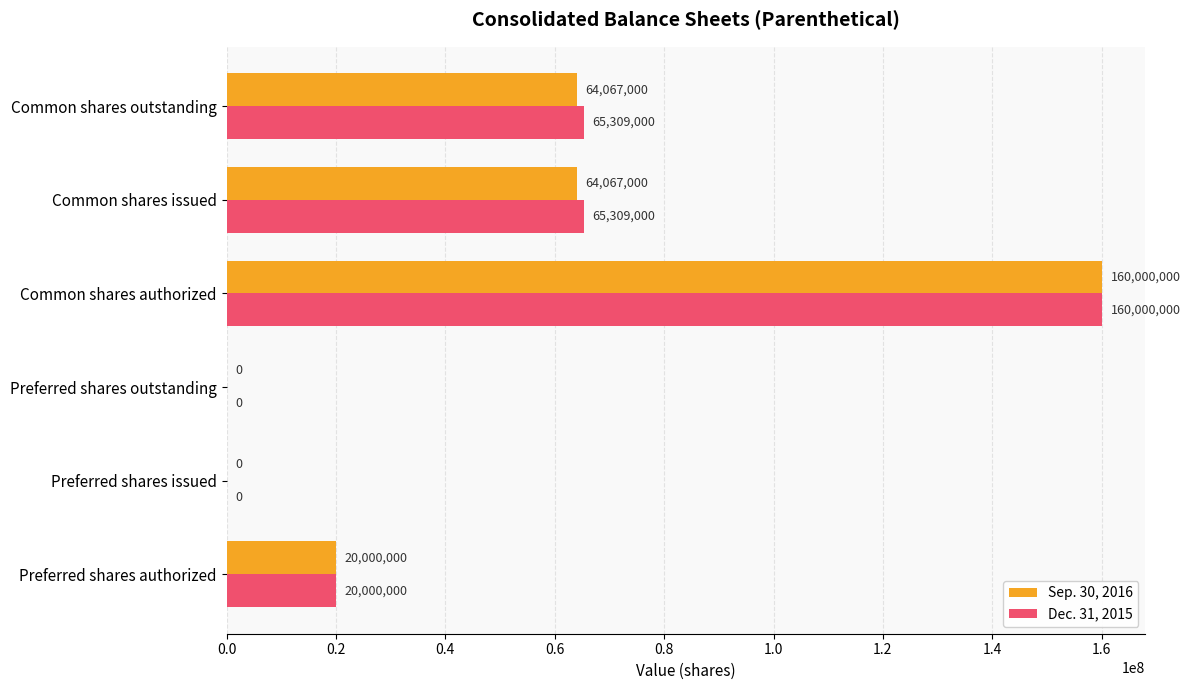

Which series changed the most between Preferred shares issued and Common shares outstanding?

Dec. 31, 2015